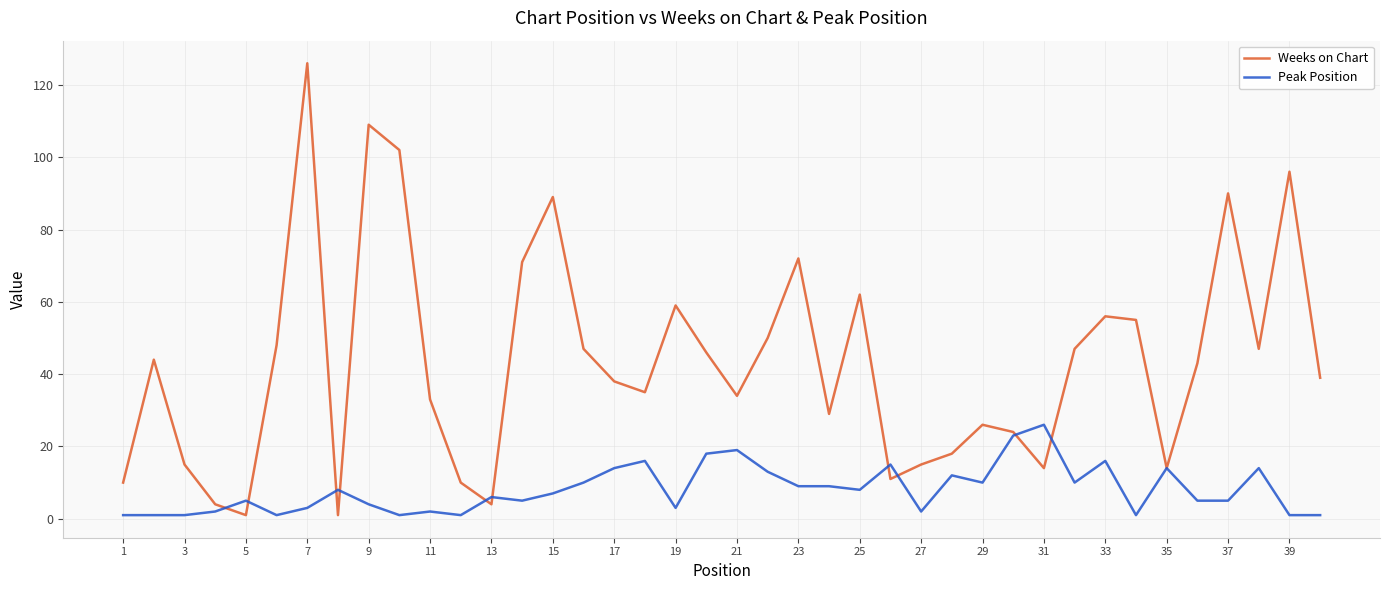

Reading left to right, transcribe all the data shown in this chart.

Weeks on Chart: 10	44	15	4	1	48	126	1	109	102	33	10	4	71	89	47	38	35	59	46	34	50	72	29	62	11	15	18	26	24	14	47	56	55	14	43	90	47	96	39
Peak Position: 1	1	1	2	5	1	3	8	4	1	2	1	6	5	7	10	14	16	3	18	19	13	9	9	8	15	2	12	10	23	26	10	16	1	14	5	5	14	1	1